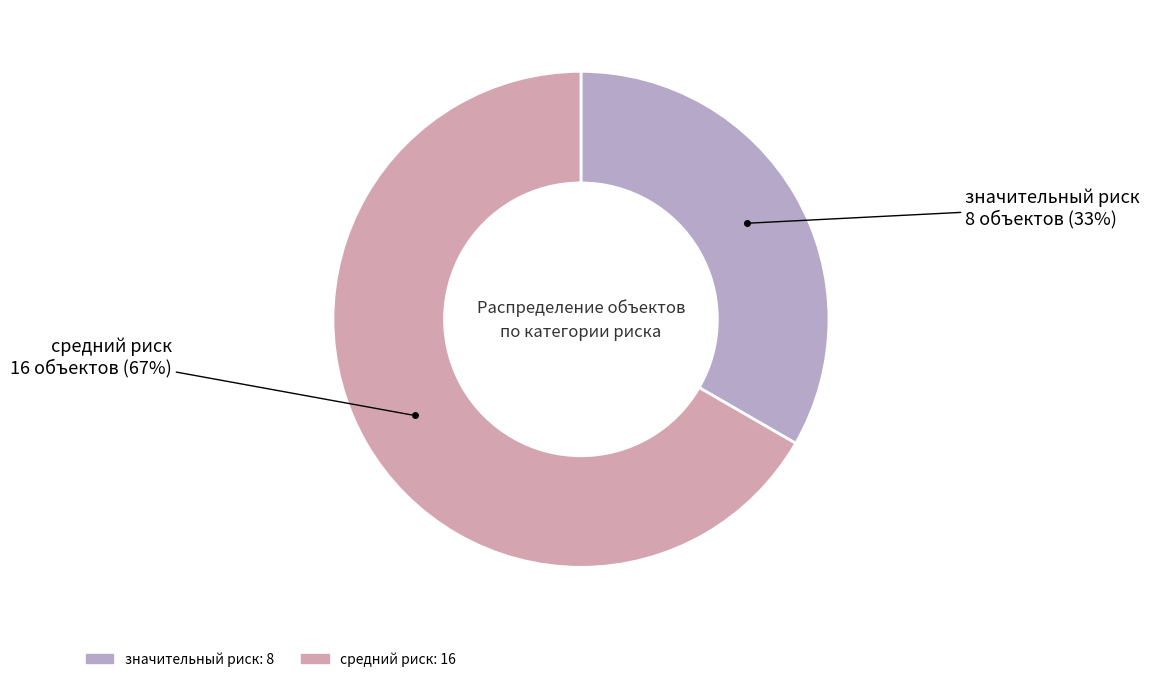

Combined, do средний риск and значительный риск account for over 50%?

Yes